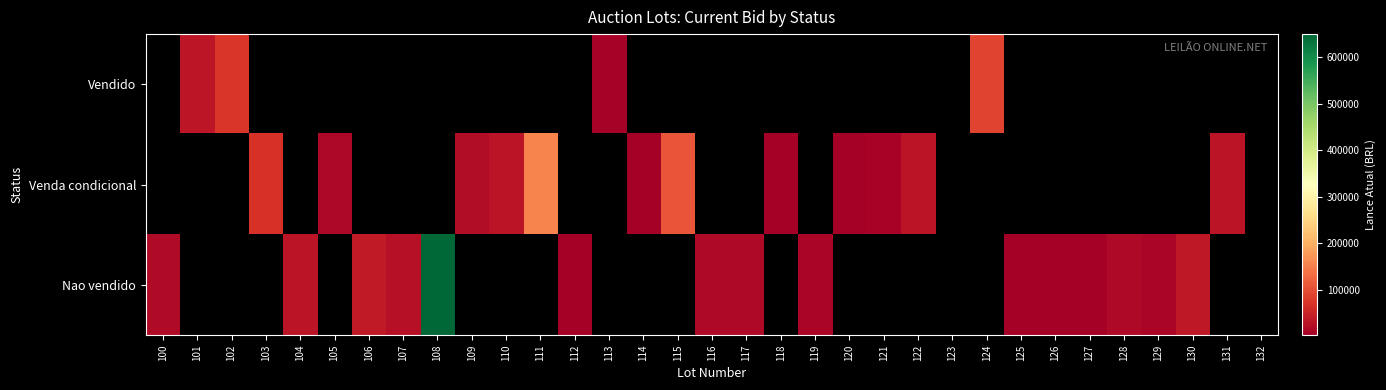

How many positive values does the Venda condicional series have?

12